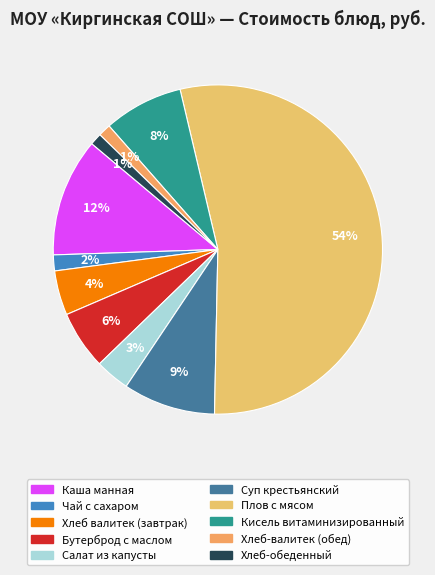

How many segments does this pie chart have?

10